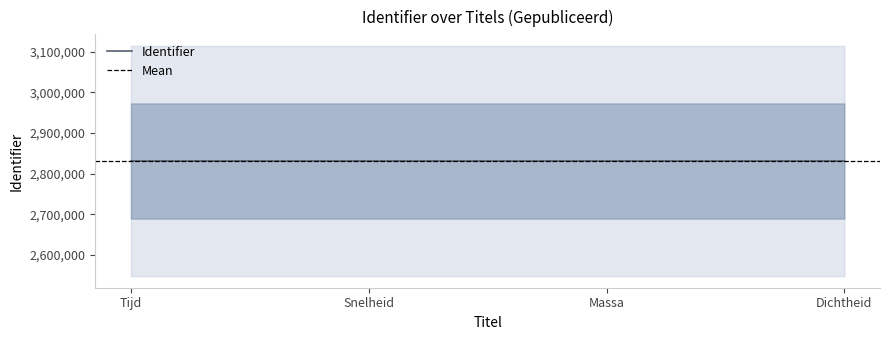

How many values exceed 2831023?

1